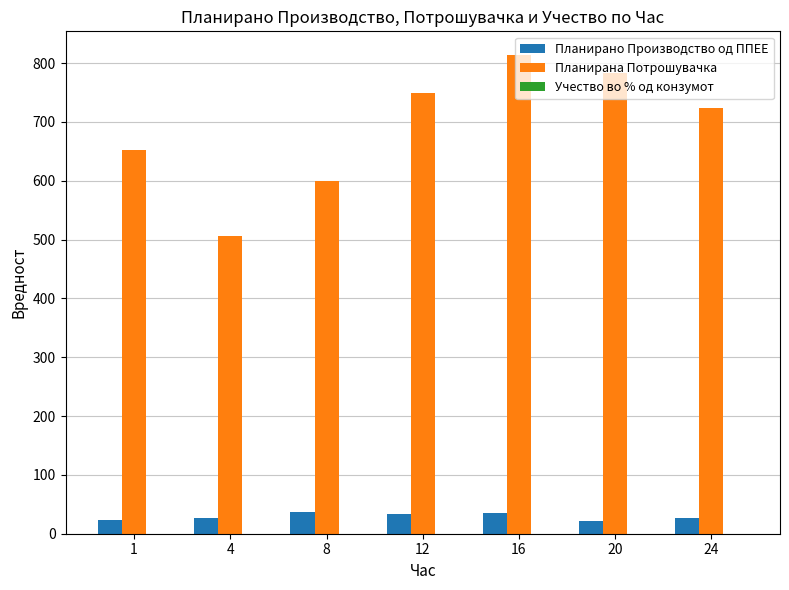

What is the greatest value displayed?

813.3